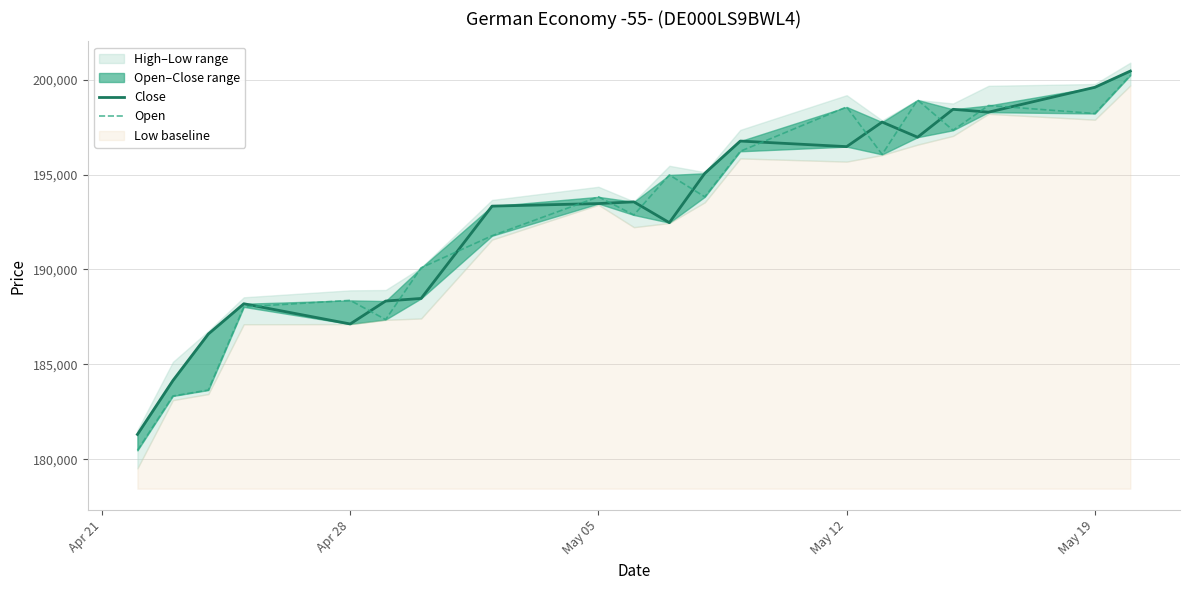

Which series has the widest spread of values?

Open